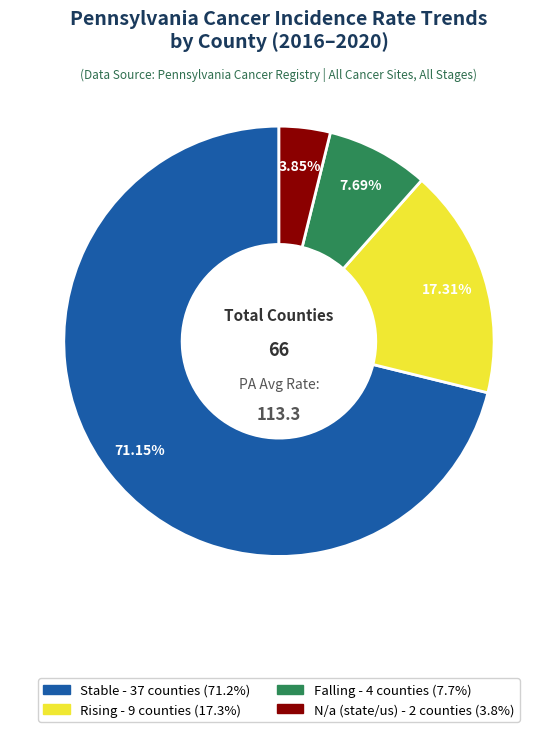

Does any single category account for the majority?

Yes